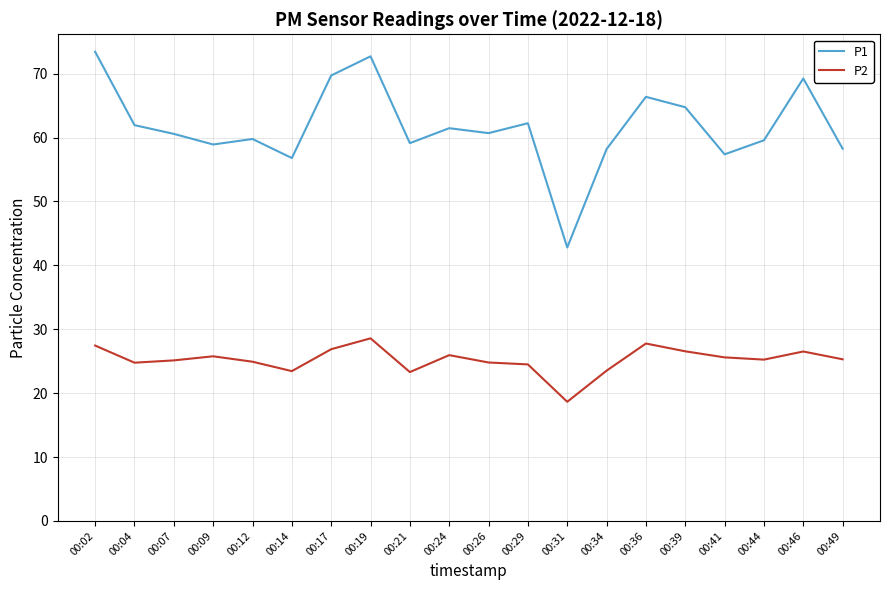

What is the sum of the P2 values at 00:14 and 00:29?

48.0